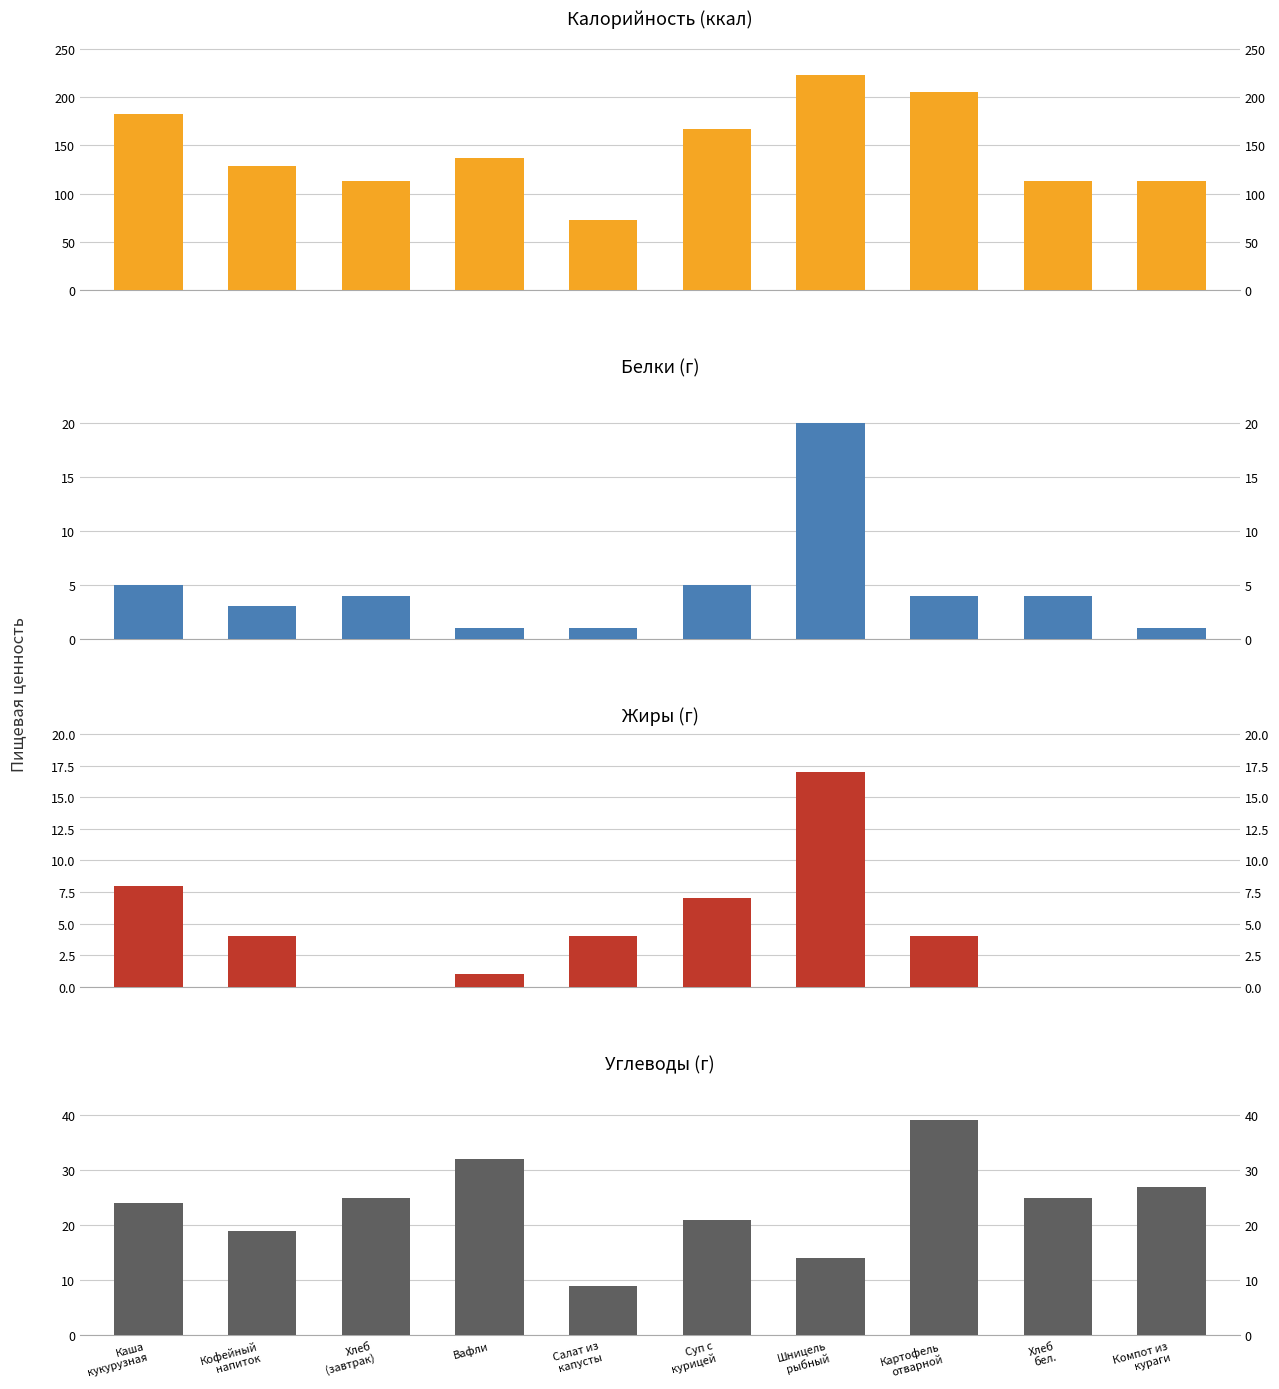

Reading right to left, extract all data points from this chart.

Калорийность: 113	113	205	223	167	73	137	113	129	183
Белки: 1	4	4	20	5	1	1	4	3	5
Жиры: 0	0	4	17	7	4	1	0	4	8
Углеводы: 27	25	39	14	21	9	32	25	19	24